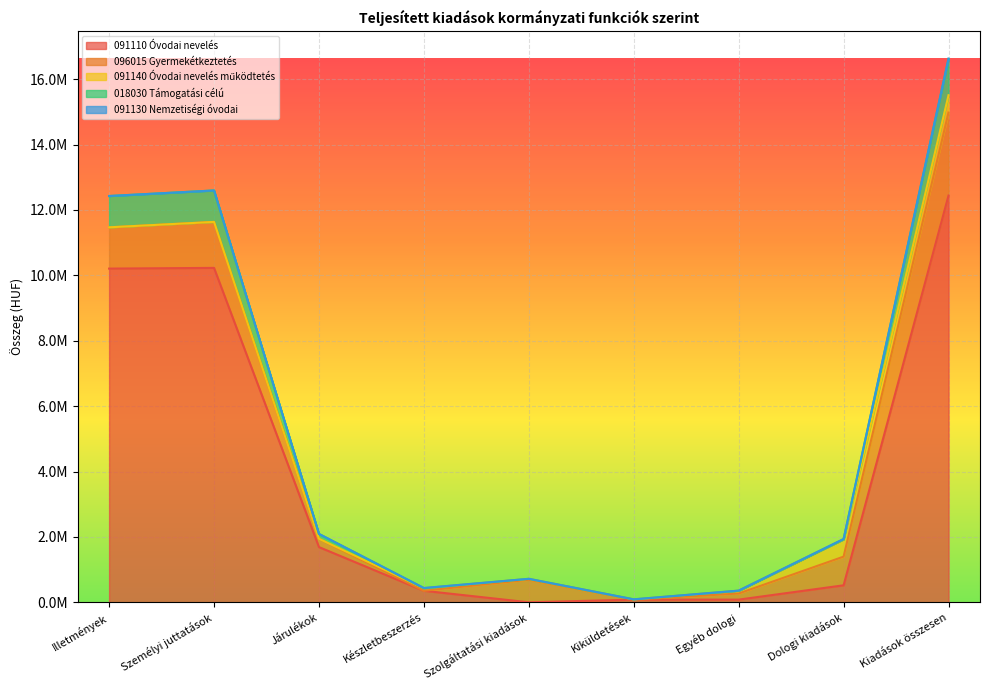

At how many categories does at least one series exceed 4041763?

3